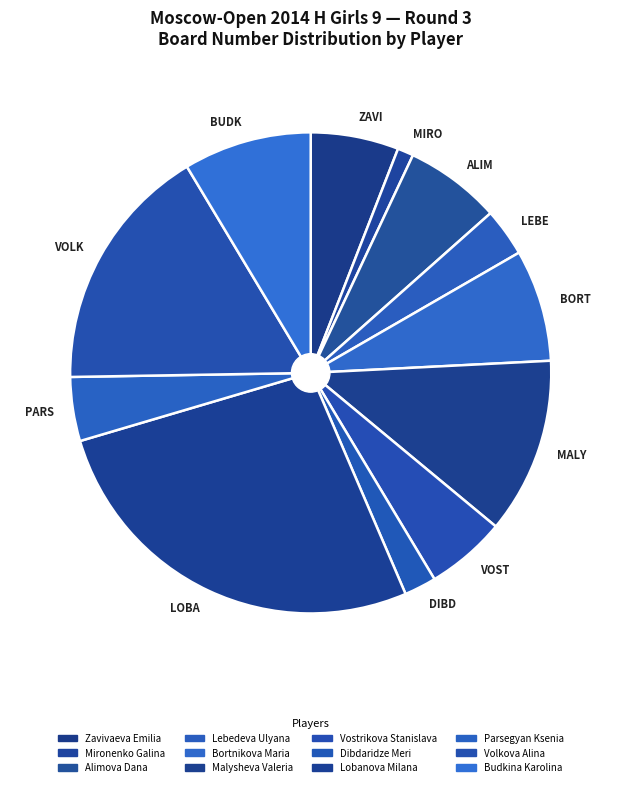

The Parsegyan Ksenia slice represents 1% of the pie. True or false?

False